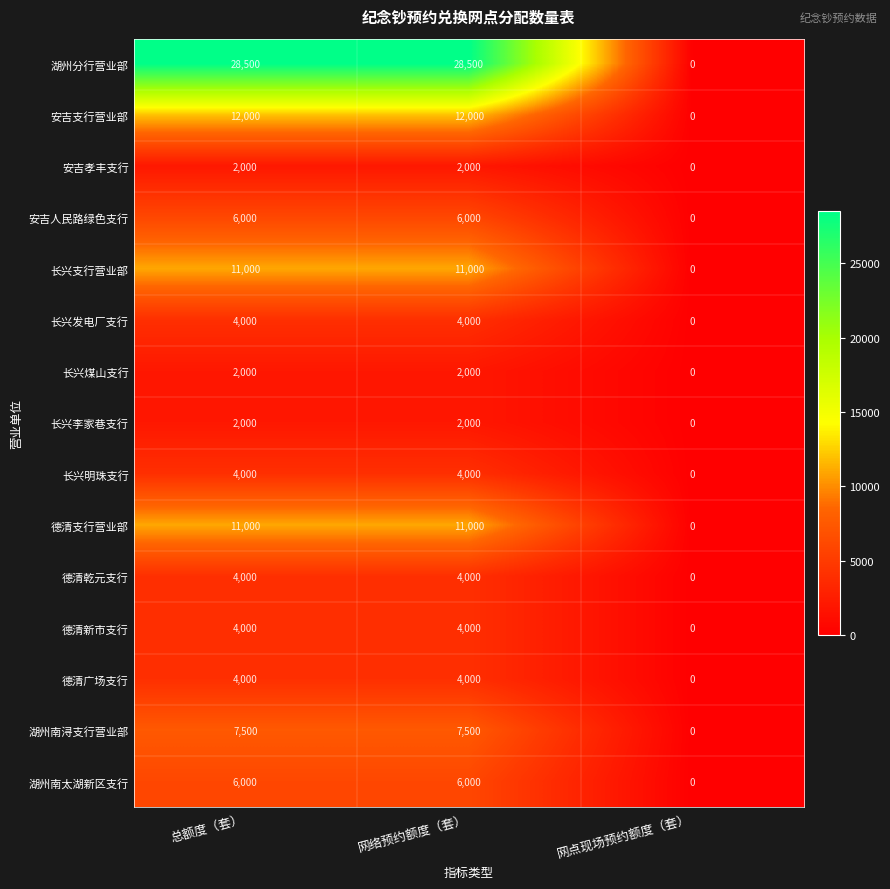

What is the sum of all 安吉支行营业部 values?

24000